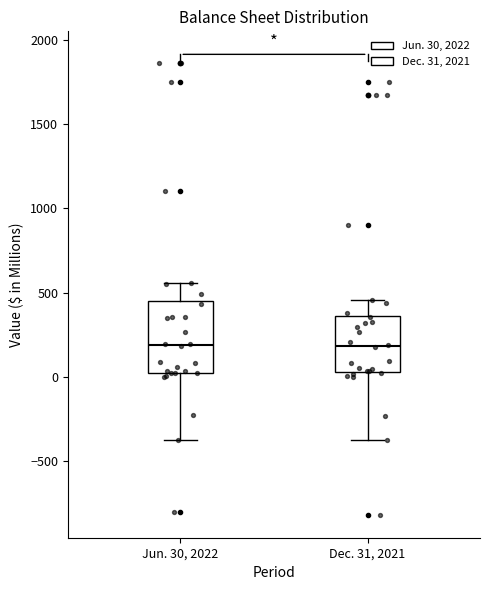

Which box is the tallest, from its lower edge to its upper edge?

Jun. 30, 2022